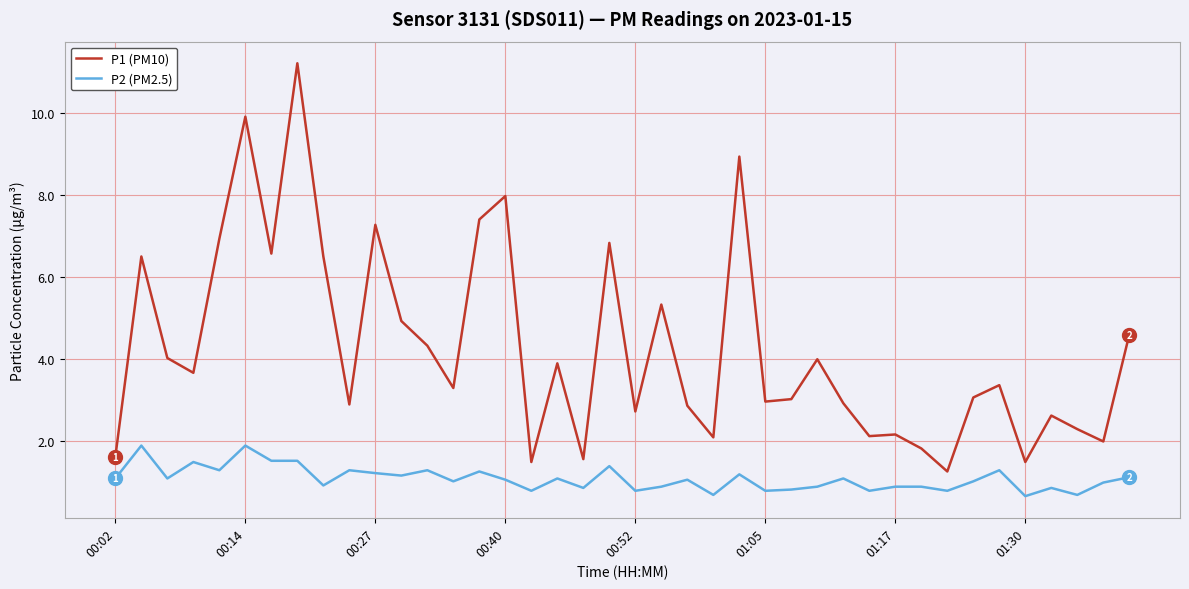

True or false: P2 (PM2.5) and P1 (PM10) intersect in this chart.

False